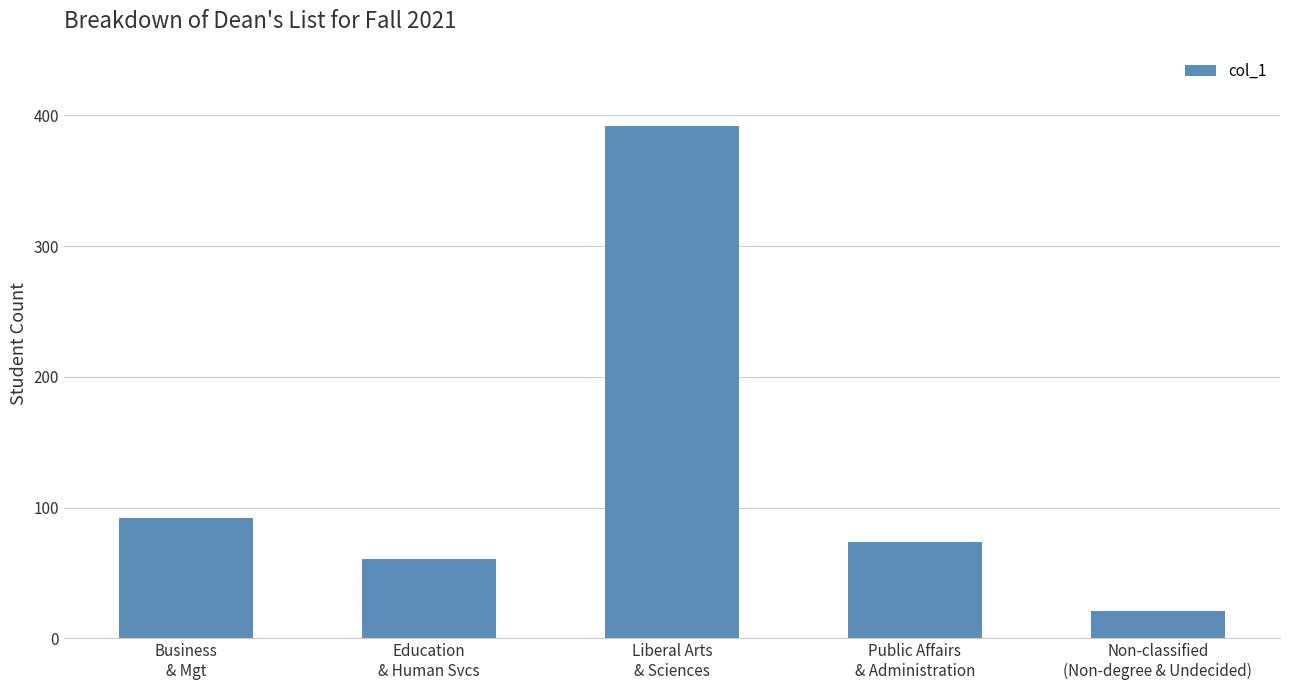

True or false: the data shows 253 at Liberal Arts
& Sciences.

False